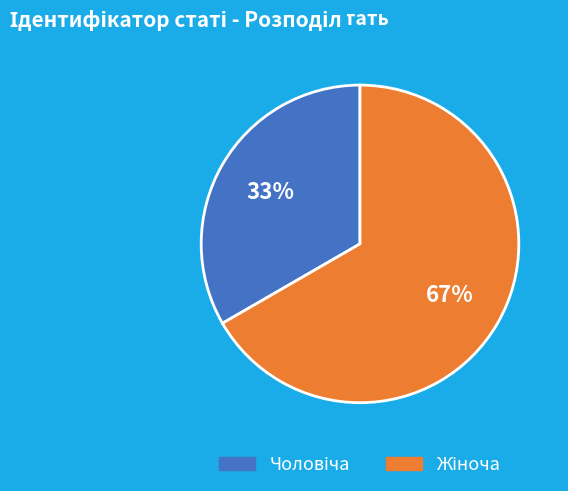

To the nearest percent, what is the average slice percentage?

50%